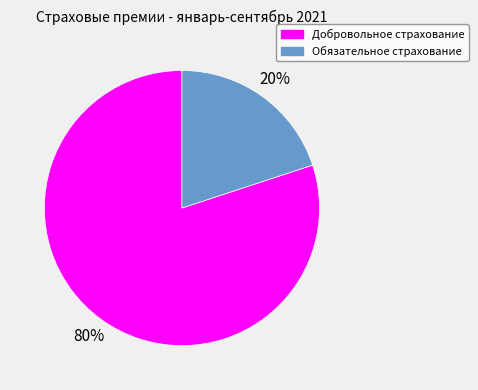

Do Добровольное страхование and Обязательное страхование together represent more than half of the pie?

Yes